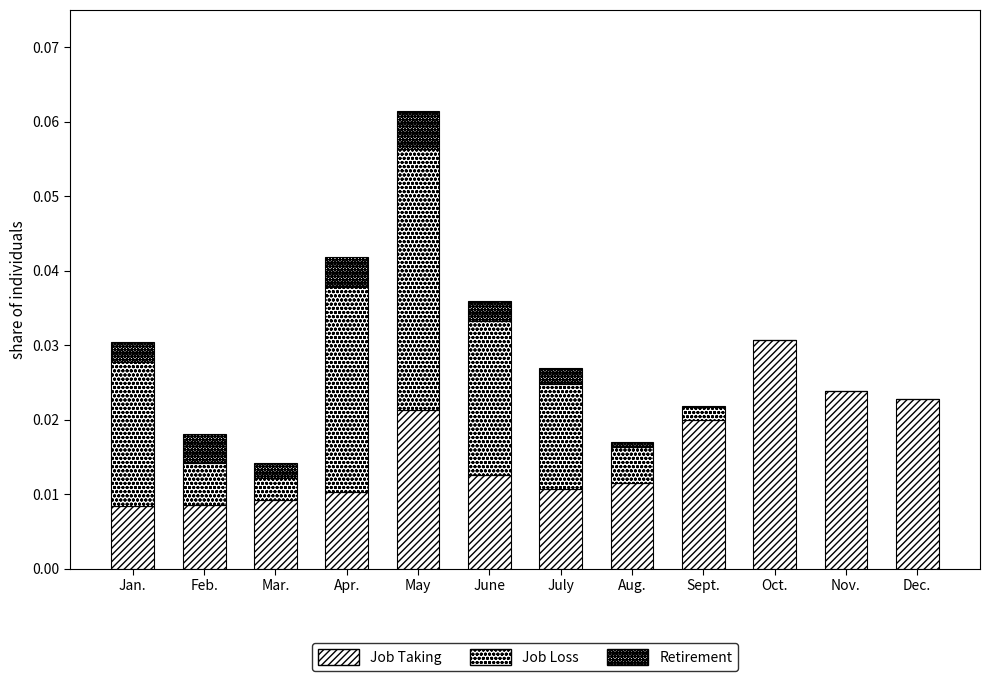

Is it true that Retirement equals -0.0 at Oct.?

False